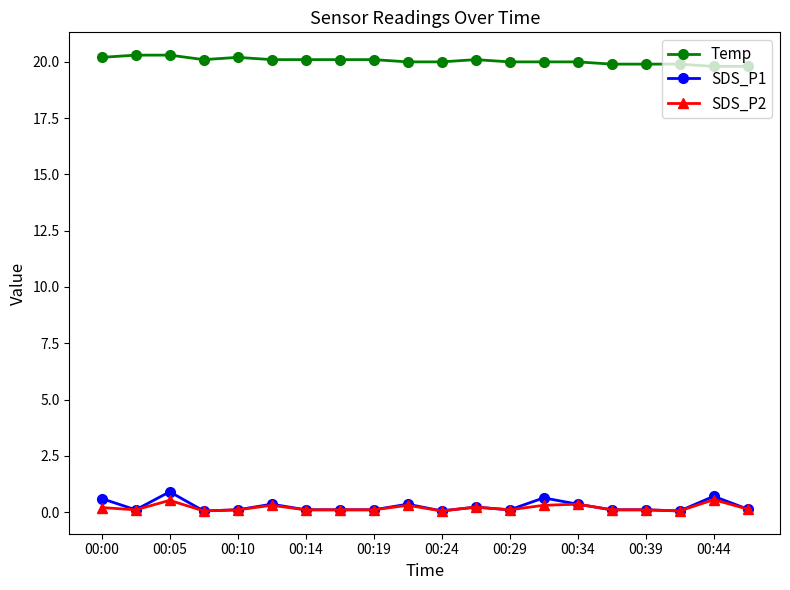

True or false: SDS_P1 and Temp intersect in this chart.

False